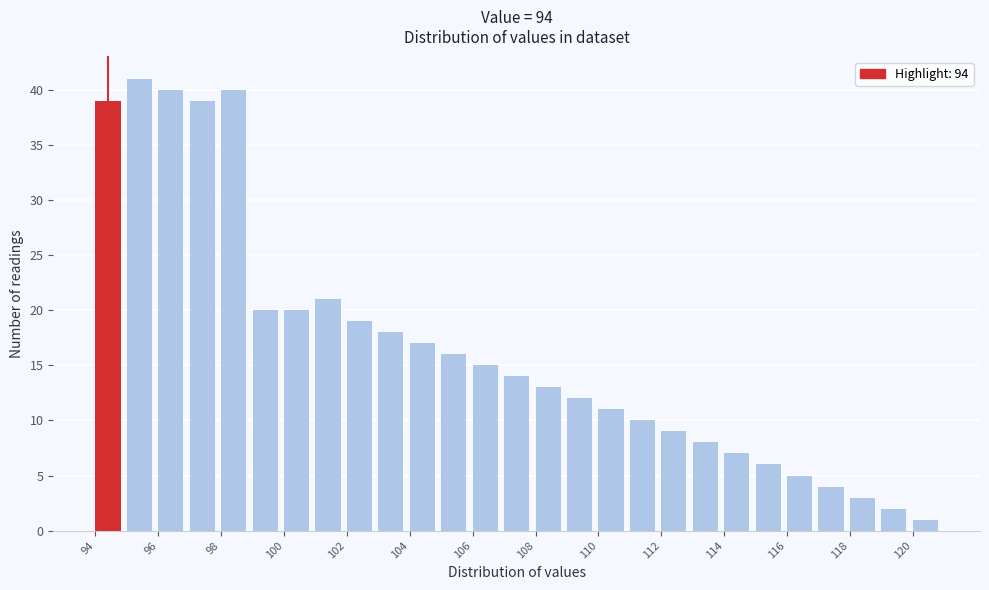

Reading left to right, list every bar in this chart as the range it spans on the x-axis followed by its height. The values are not printed on the chart, so give them approximately, as read against the axis.

94 to 95: 39
95 to 96: 41
96 to 97: 40
97 to 98: 39
98 to 99: 40
99 to 100: 20
100 to 101: 20
101 to 102: 21
102 to 103: 19
103 to 104: 18
104 to 105: 17
105 to 106: 16
106 to 107: 15
107 to 108: 14
108 to 109: 13
109 to 110: 12
110 to 111: 11
111 to 112: 10
112 to 113: 9
113 to 114: 8
114 to 115: 7
115 to 116: 6
116 to 117: 5
117 to 118: 4
118 to 119: 3
119 to 120: 2
120 to 121: 1